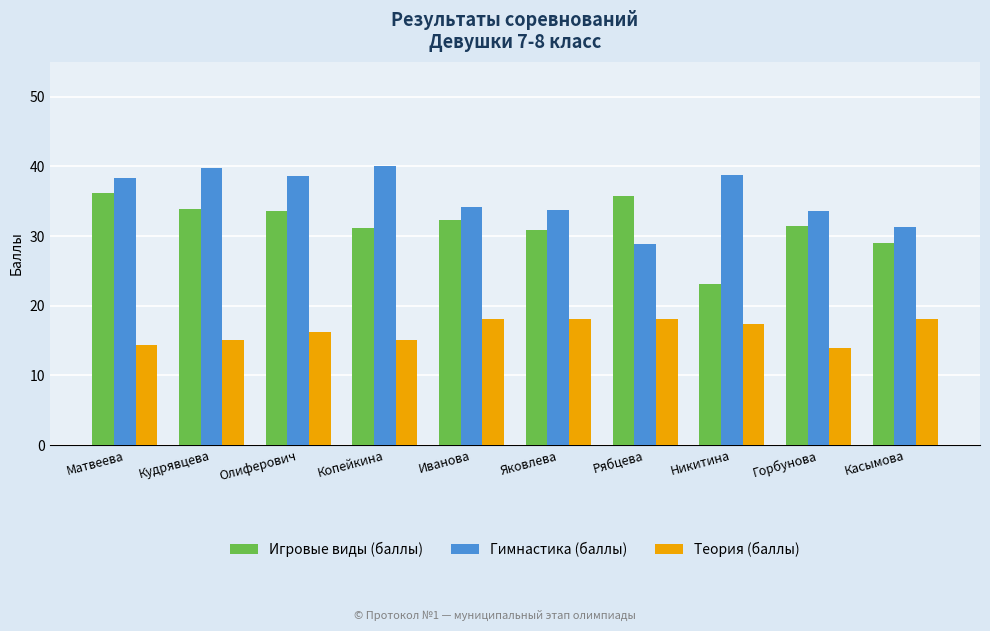

What are all the series names shown in the legend?

Игровые виды (баллы), Гимнастика (баллы), Теория (баллы)